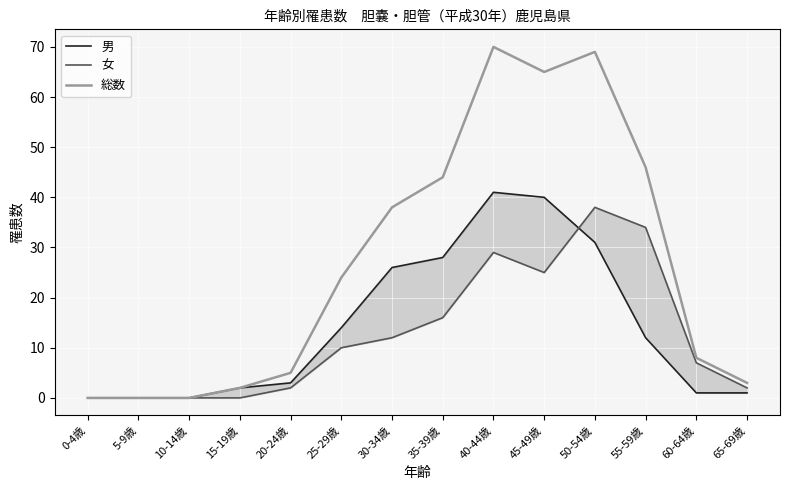

At 55-59歳, list the series in order from largest to smallest.

総数, 女, 男